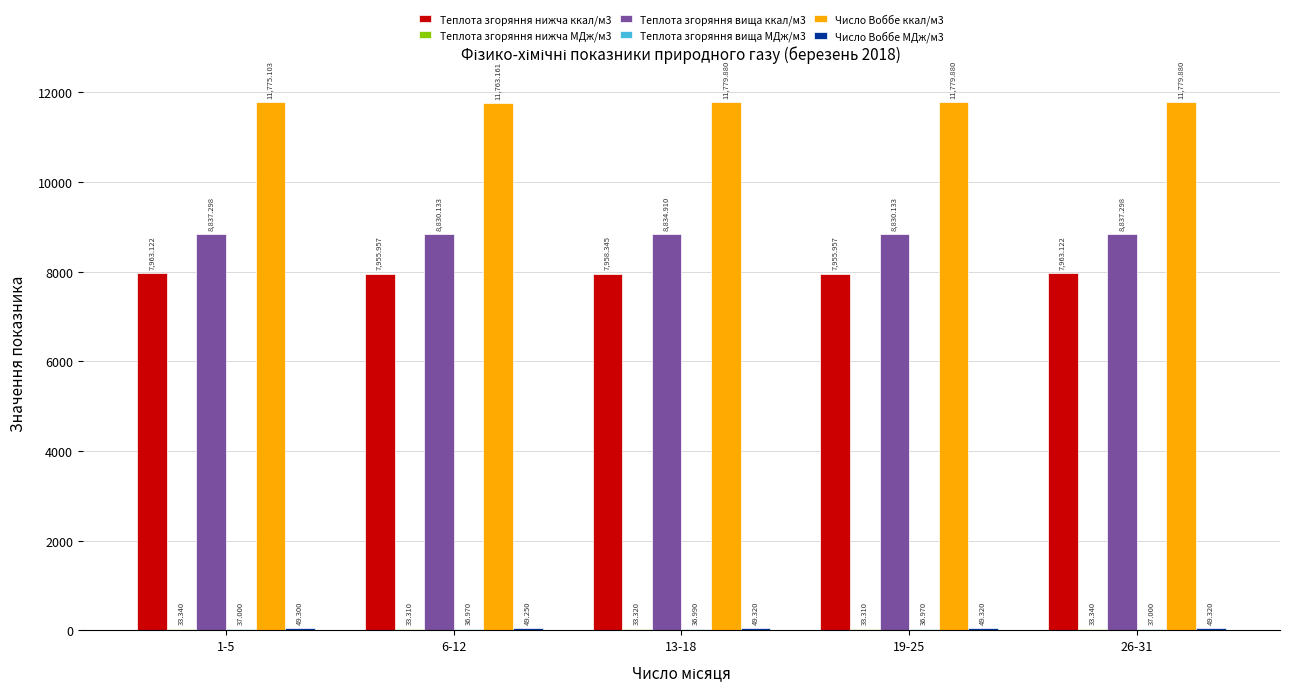

Count the number of categories in the chart.

5